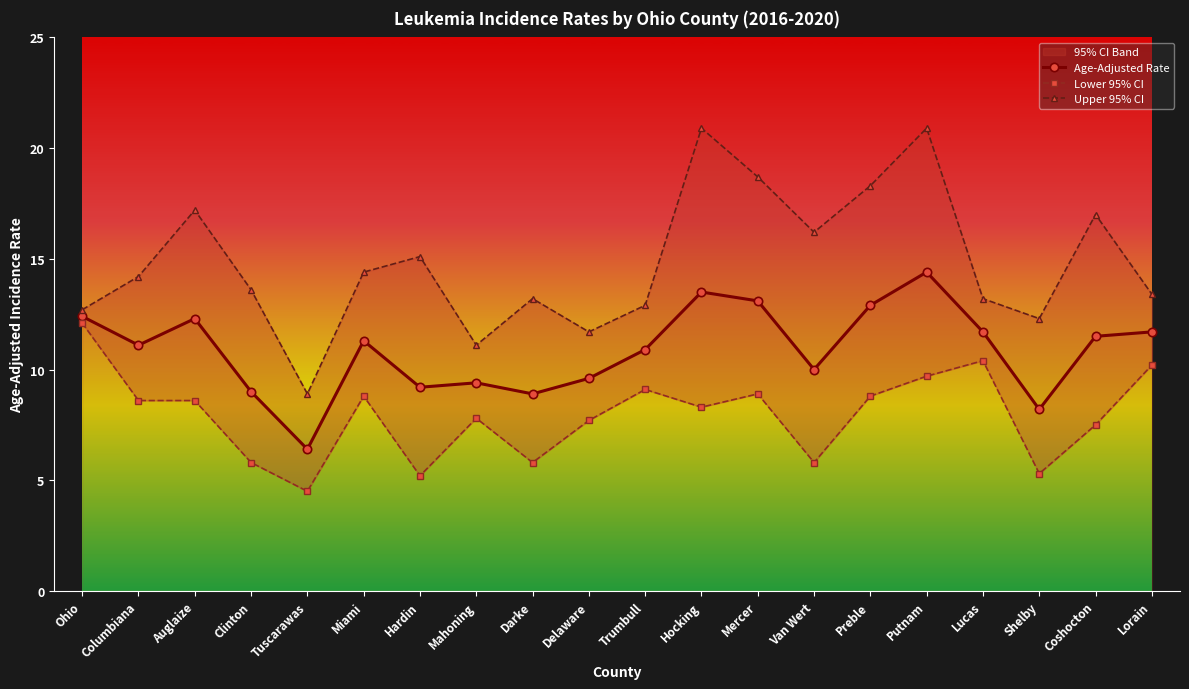

Reading left to right, what are all the values shown in this chart?

Age-Adjusted Rate: Ohio=12.4	Columbiana=11.1	Auglaize=12.3	Clinton=9.0	Tuscarawas=6.4	Miami=11.3	Hardin=9.2	Mahoning=9.4	Darke=8.9	Delaware=9.6	Trumbull=10.9	Hocking=13.5	Mercer=13.1	Van Wert=10.0	Preble=12.9	Putnam=14.4	Lucas=11.7	Shelby=8.2	Coshocton=11.5	Lorain=11.7
Lower 95% CI: Ohio=12.1	Columbiana=8.6	Auglaize=8.6	Clinton=5.8	Tuscarawas=4.5	Miami=8.8	Hardin=5.2	Mahoning=7.8	Darke=5.8	Delaware=7.7	Trumbull=9.1	Hocking=8.3	Mercer=8.9	Van Wert=5.8	Preble=8.8	Putnam=9.7	Lucas=10.4	Shelby=5.3	Coshocton=7.5	Lorain=10.2
Upper 95% CI: Ohio=12.7	Columbiana=14.2	Auglaize=17.2	Clinton=13.6	Tuscarawas=8.9	Miami=14.4	Hardin=15.1	Mahoning=11.1	Darke=13.2	Delaware=11.7	Trumbull=12.9	Hocking=20.9	Mercer=18.7	Van Wert=16.2	Preble=18.3	Putnam=20.9	Lucas=13.2	Shelby=12.3	Coshocton=17.0	Lorain=13.4